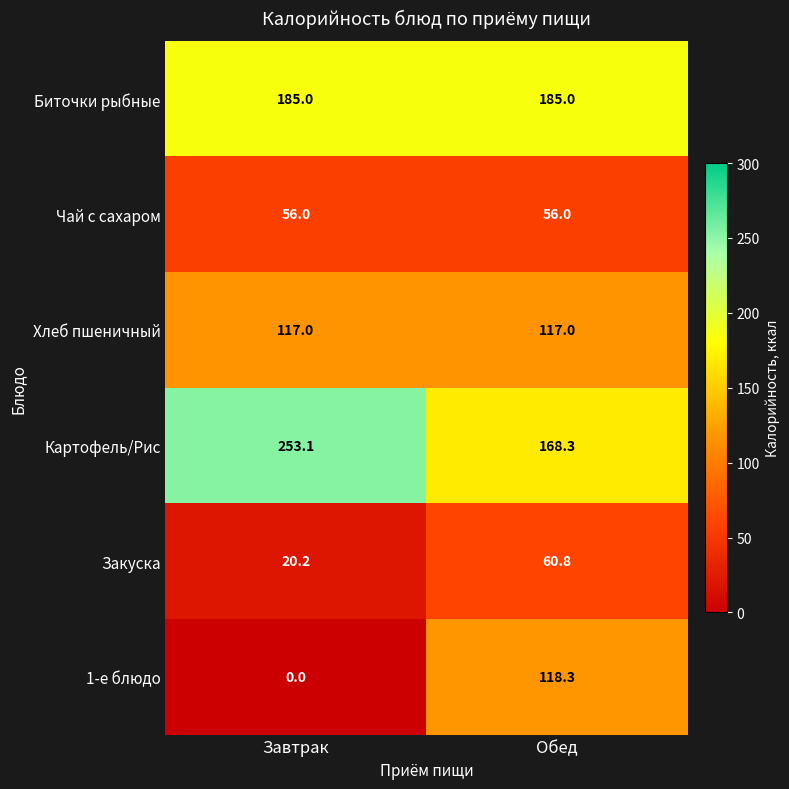

Reading left to right, extract all data points from this chart.

Биточки рыбные: 185.0	185.0
Чай с сахаром: 56.0	56.0
Хлеб пшеничный: 117.0	117.0
Картофель/Рис: 253.1	168.3
Закуска: 20.2	60.8
1-е блюдо: 0.0	118.3